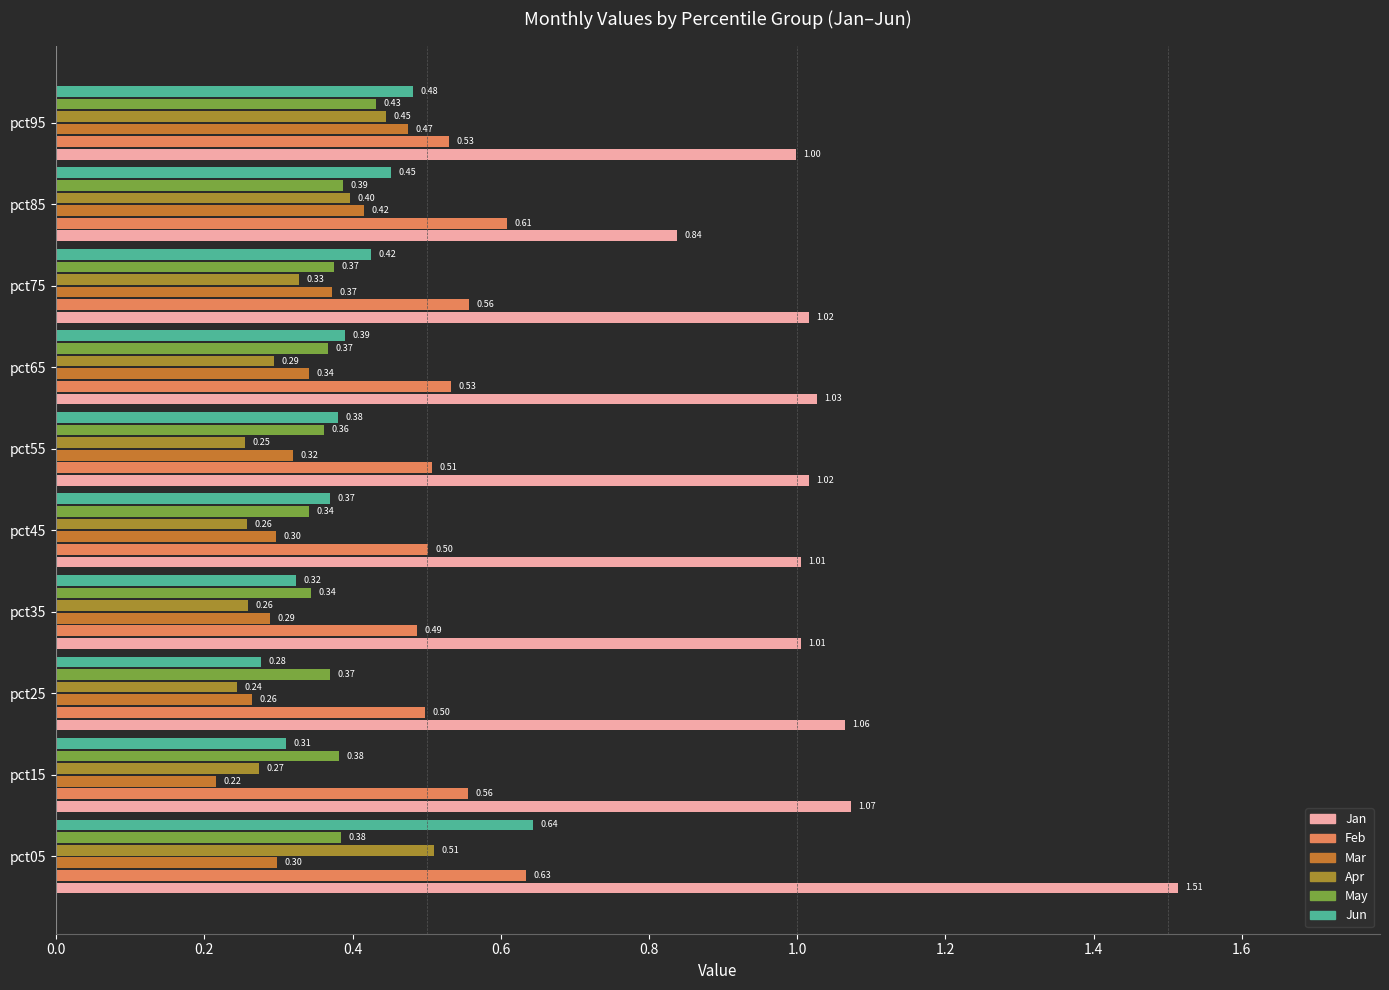

How many data points in Jan are less than 1?

2